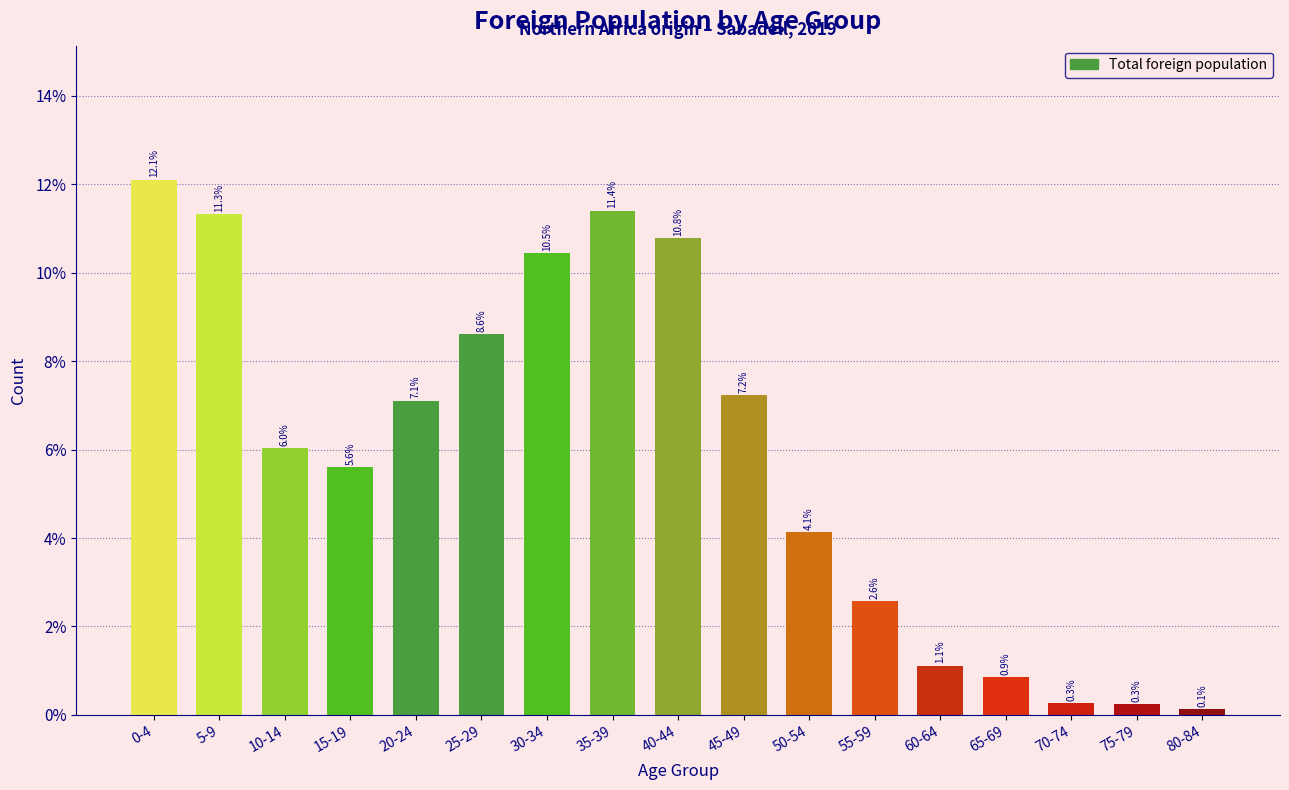

Reading left to right, list all the values displayed in this chart.

0-4=12.1	5-9=11.3	10-14=6.0	15-19=5.6	20-24=7.1	25-29=8.6	30-34=10.5	35-39=11.4	40-44=10.8	45-49=7.2	50-54=4.1	55-59=2.6	60-64=1.1	65-69=0.9	70-74=0.3	75-79=0.3	80-84=0.1